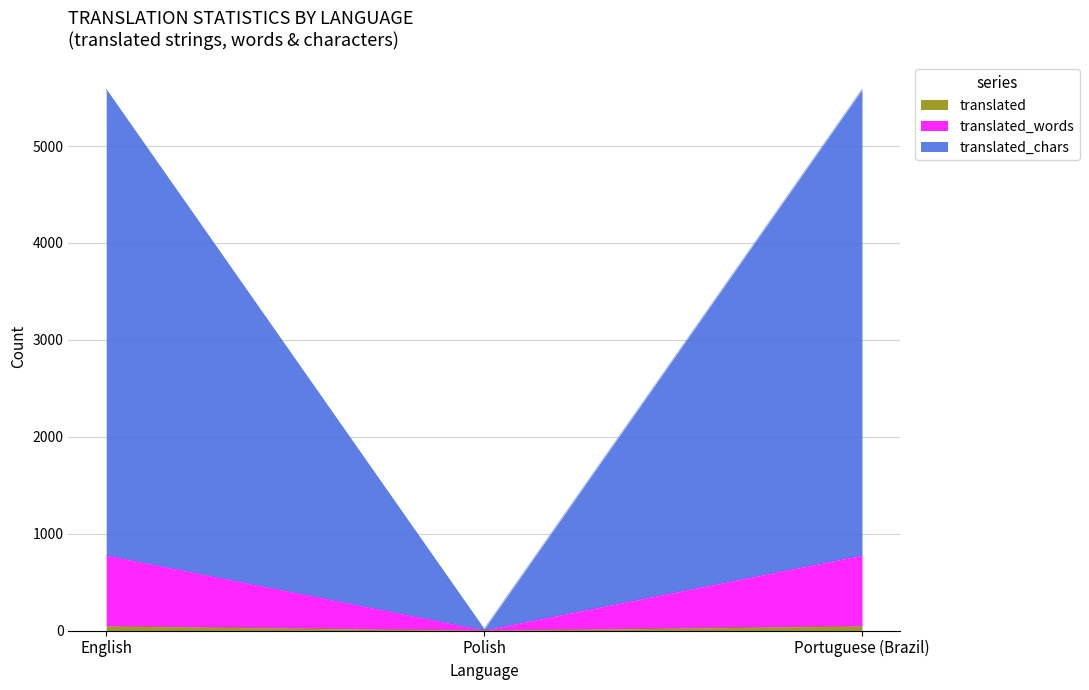

What is the difference between the maximum and minimum values in the translated series?

45